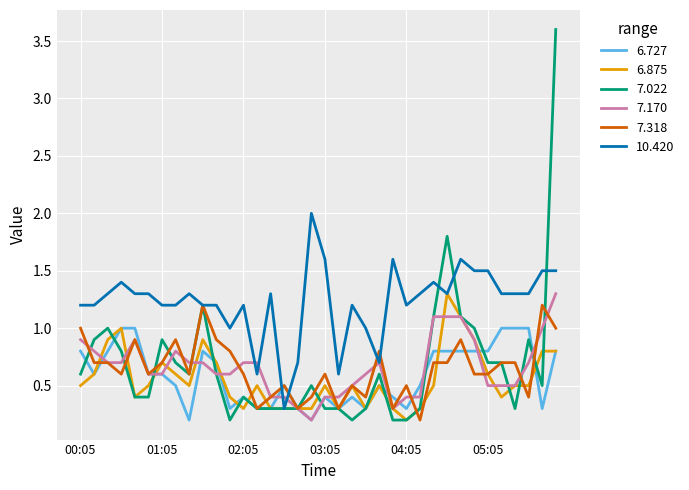

True or false: 10.420 and 6.727 intersect in this chart.

True